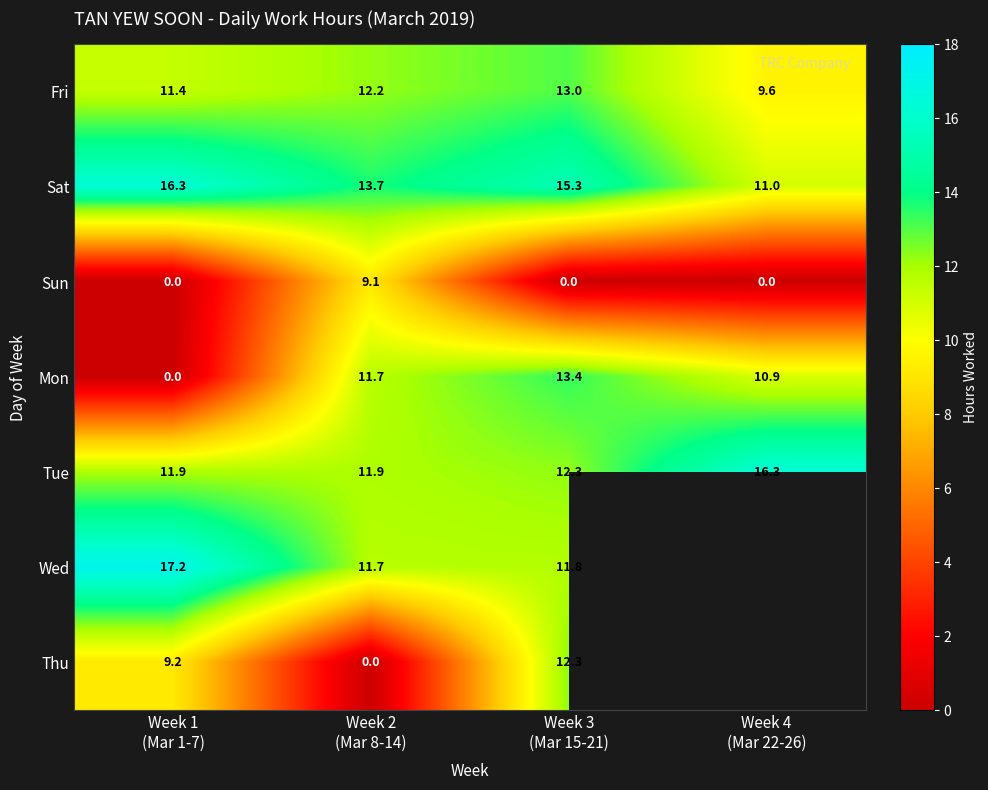

At which label is Thu closest to 6?

Week 1 (Mar 1-7)